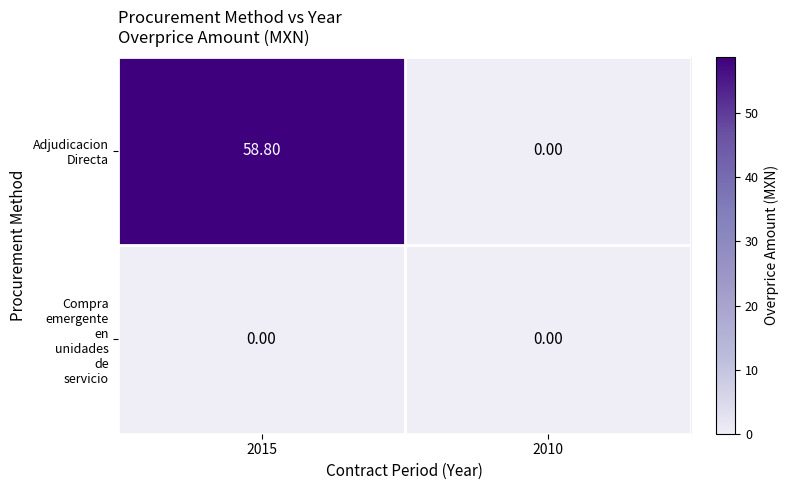

At which category does the chart reach its peak across all series?

2015